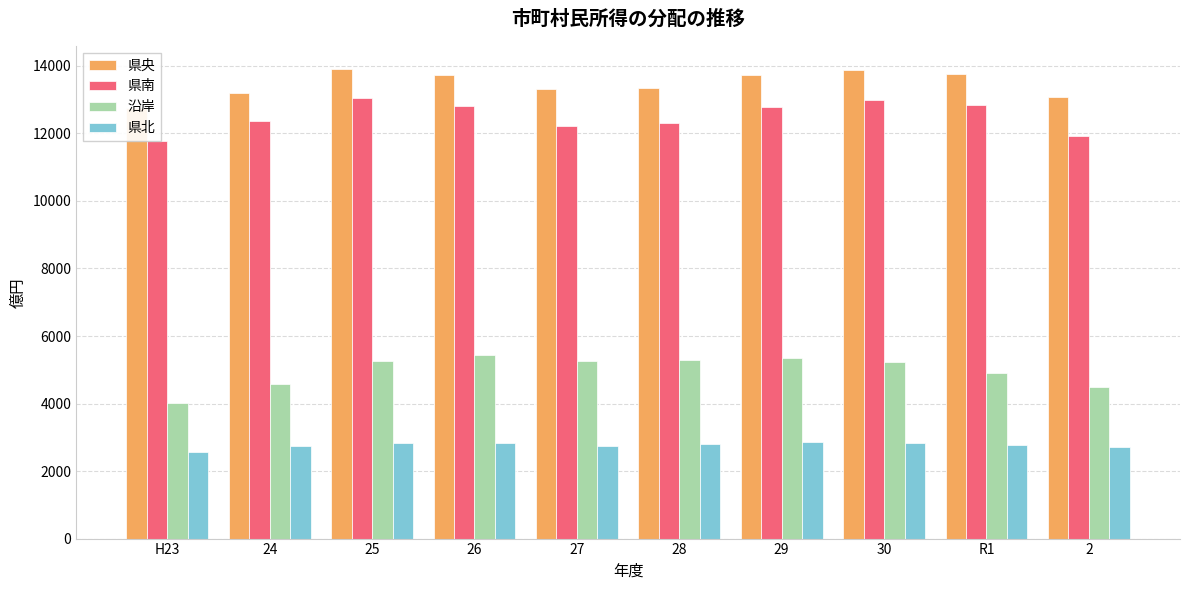

The 県南 series shows 11790.0 at H23. True or false?

True